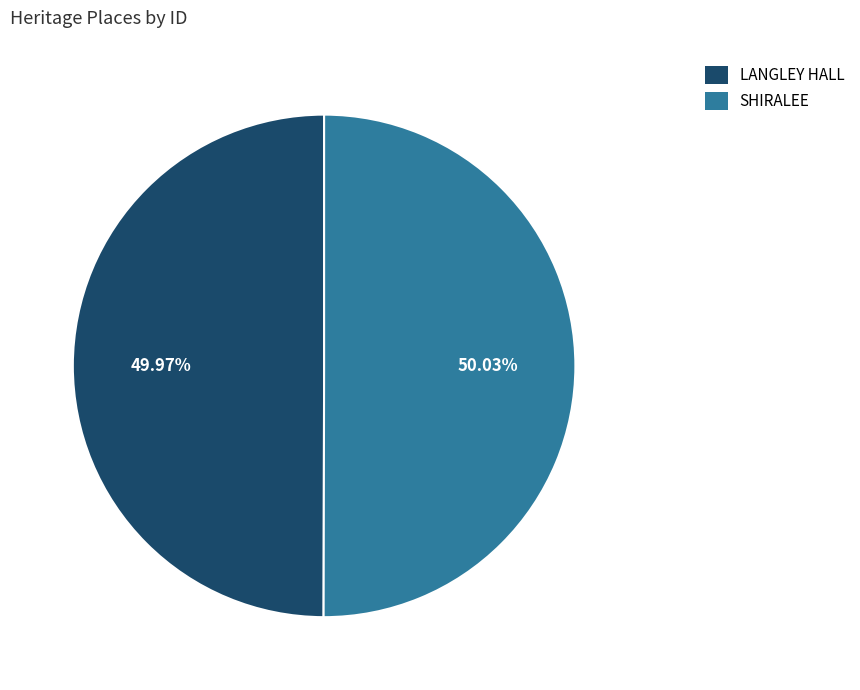

To the nearest percent, what portion does LANGLEY HALL represent?

50%